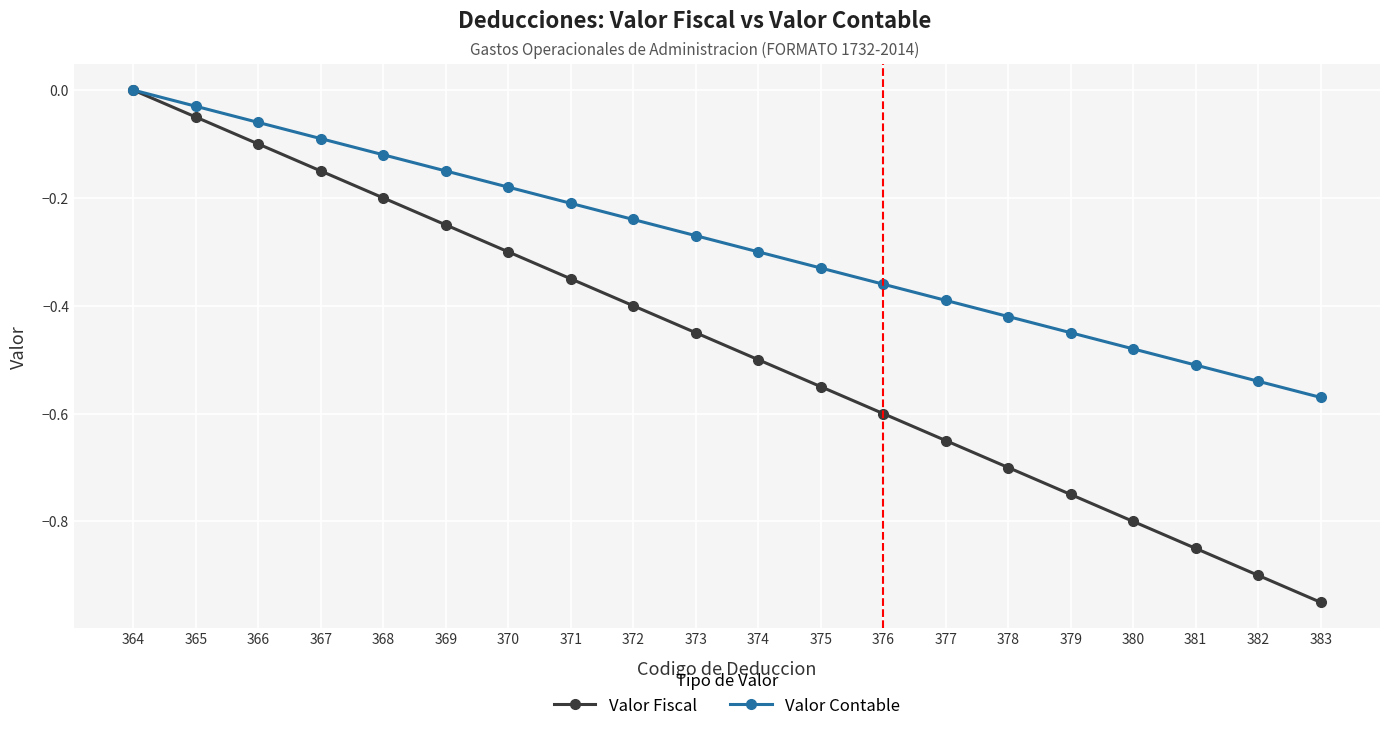

Where is Valor Fiscal nearest to the value 0?

364